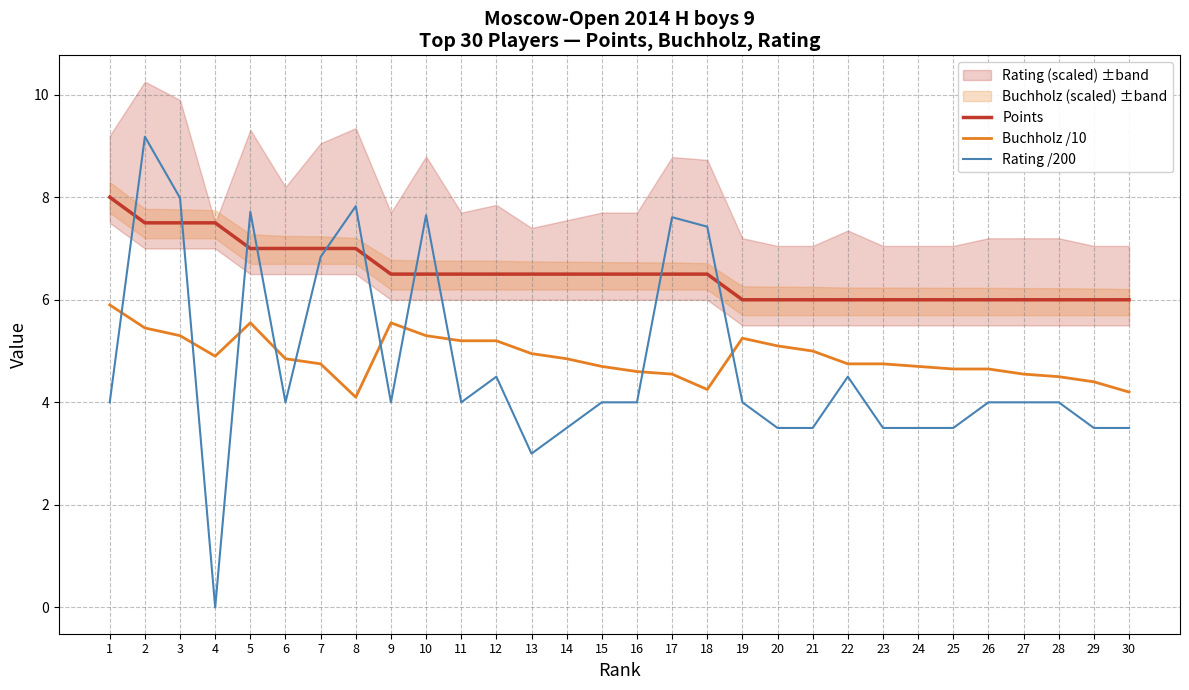

How many values in the Rating /200 series exceed 4?

10